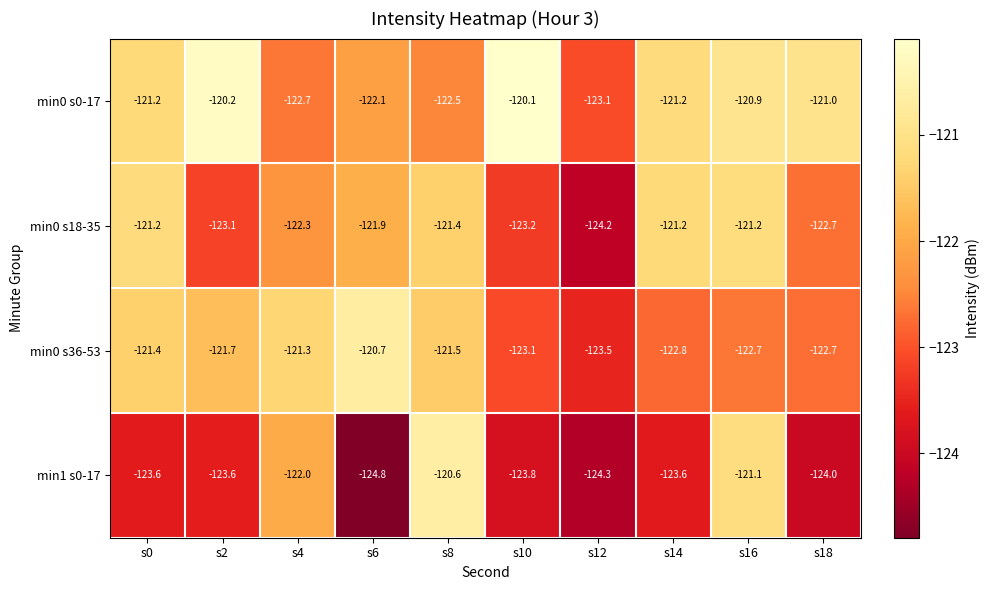

Rank the series at s6 from lowest to highest value.

min1 s0-17, min0 s0-17, min0 s18-35, min0 s36-53